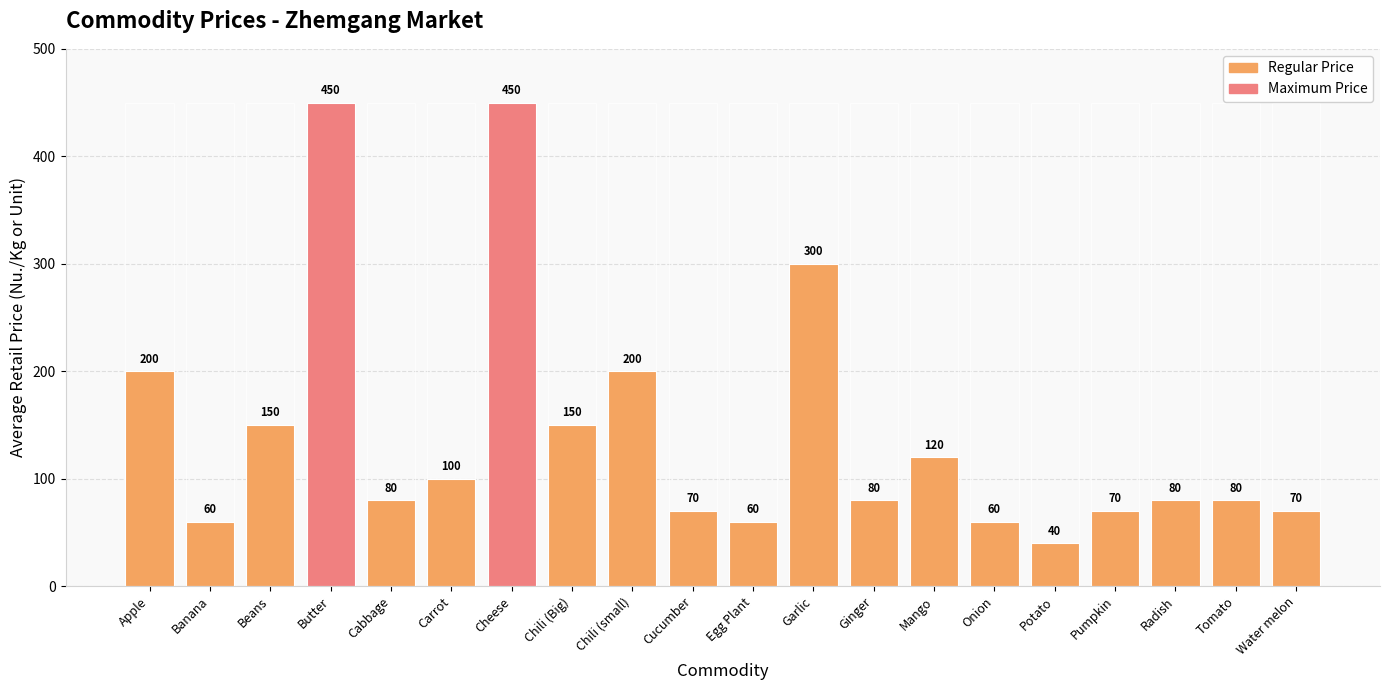

Rank the categories by value from highest to lowest.

Butter, Cheese, Garlic, Apple, Chili (small), Beans, Chili (Big), Mango, Carrot, Cabbage, Ginger, Radish, Tomato, Cucumber, Pumpkin, Water melon, Banana, Egg Plant, Onion, Potato